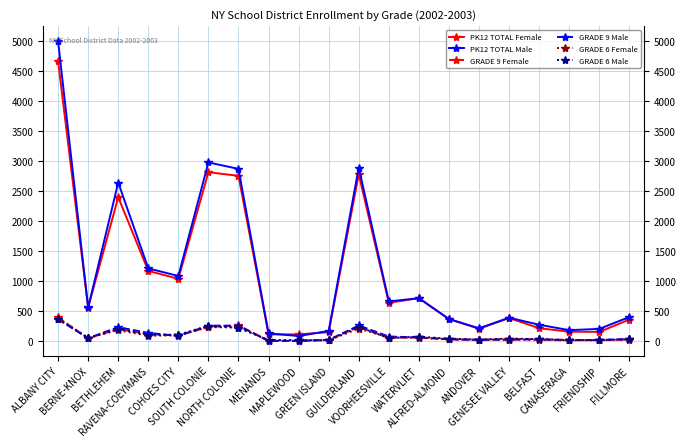

Which series has the largest range (max minus min)?

PK12 TOTAL Male